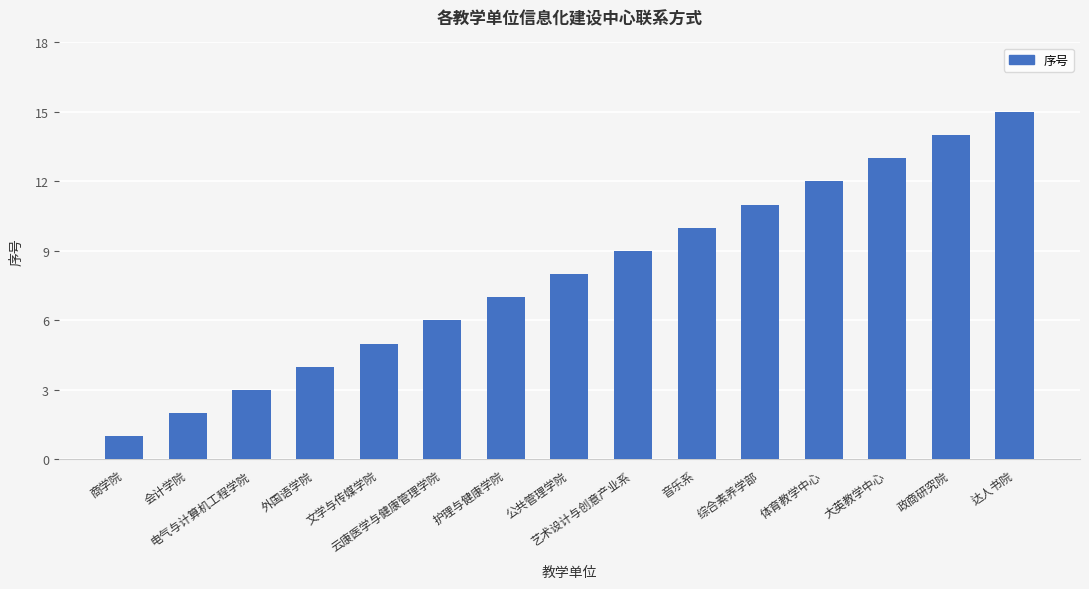

What is the greatest value displayed?

15